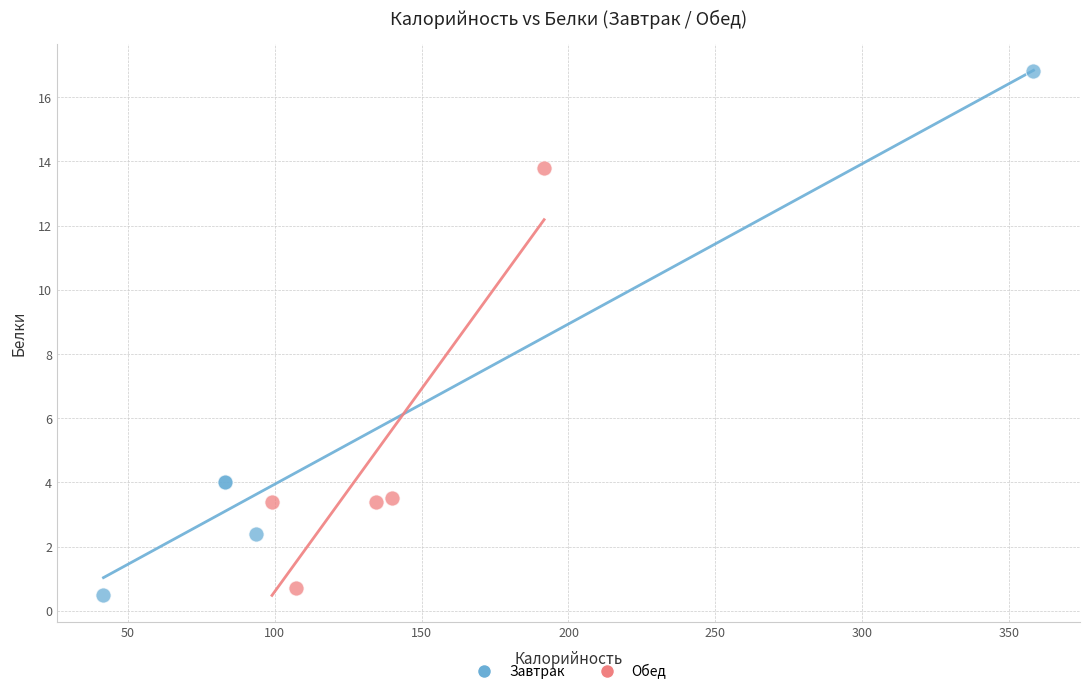

What are all the series names shown in the legend?

Завтрак, Обед